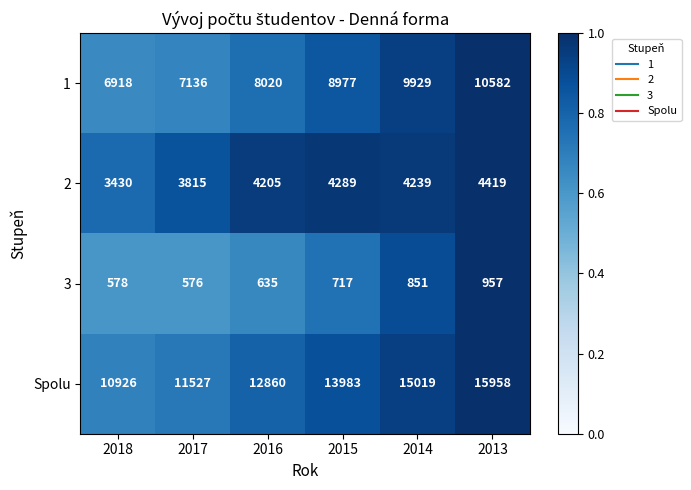

Reading right to left, list all the values displayed in this chart.

1: 2013=10582	2014=9929	2015=8977	2016=8020	2017=7136	2018=6918
2: 2013=4419	2014=4239	2015=4289	2016=4205	2017=3815	2018=3430
3: 2013=957	2014=851	2015=717	2016=635	2017=576	2018=578
Spolu: 2013=15958	2014=15019	2015=13983	2016=12860	2017=11527	2018=10926